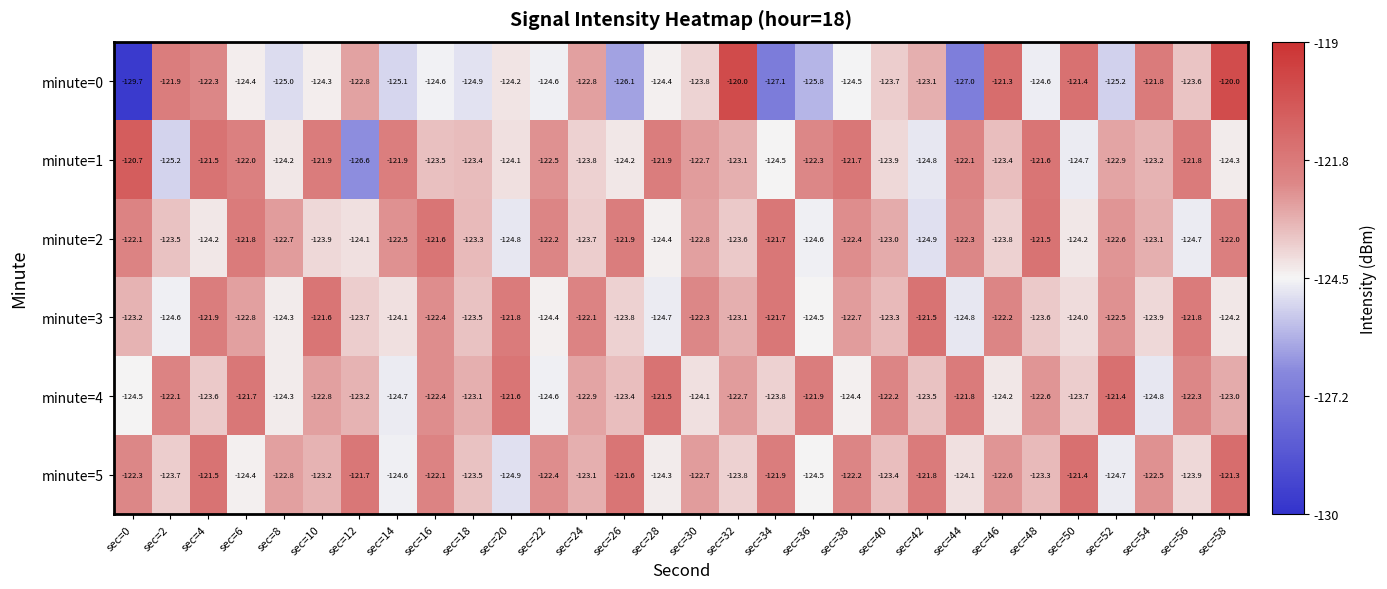

Which series has the largest total across all categories?

minute=5